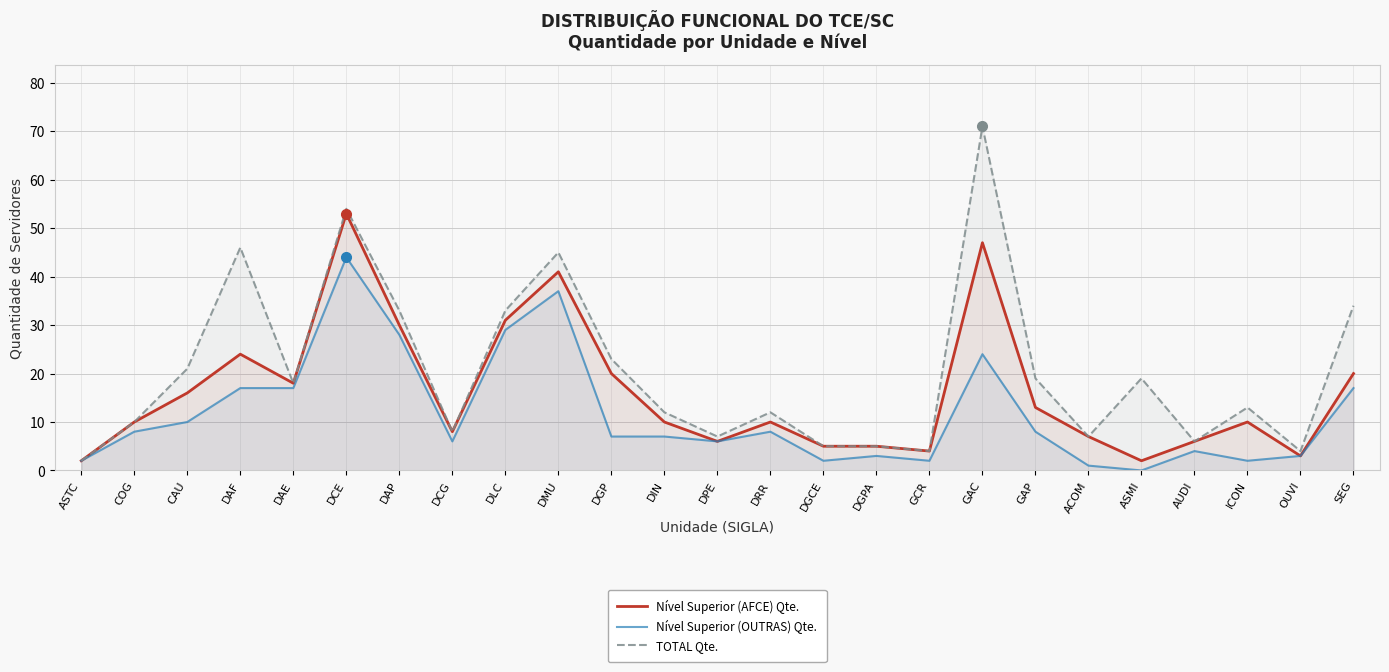

True or false: Nível Superior (AFCE) Qte. has more than 2 points higher than both neighbors.

True